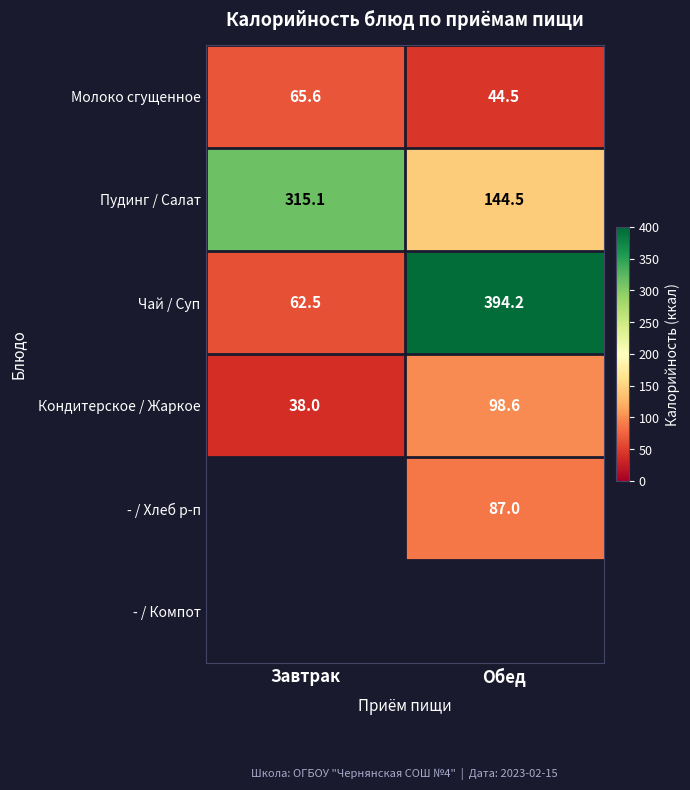

At which category does the chart reach its minimum across all series?

Завтрак